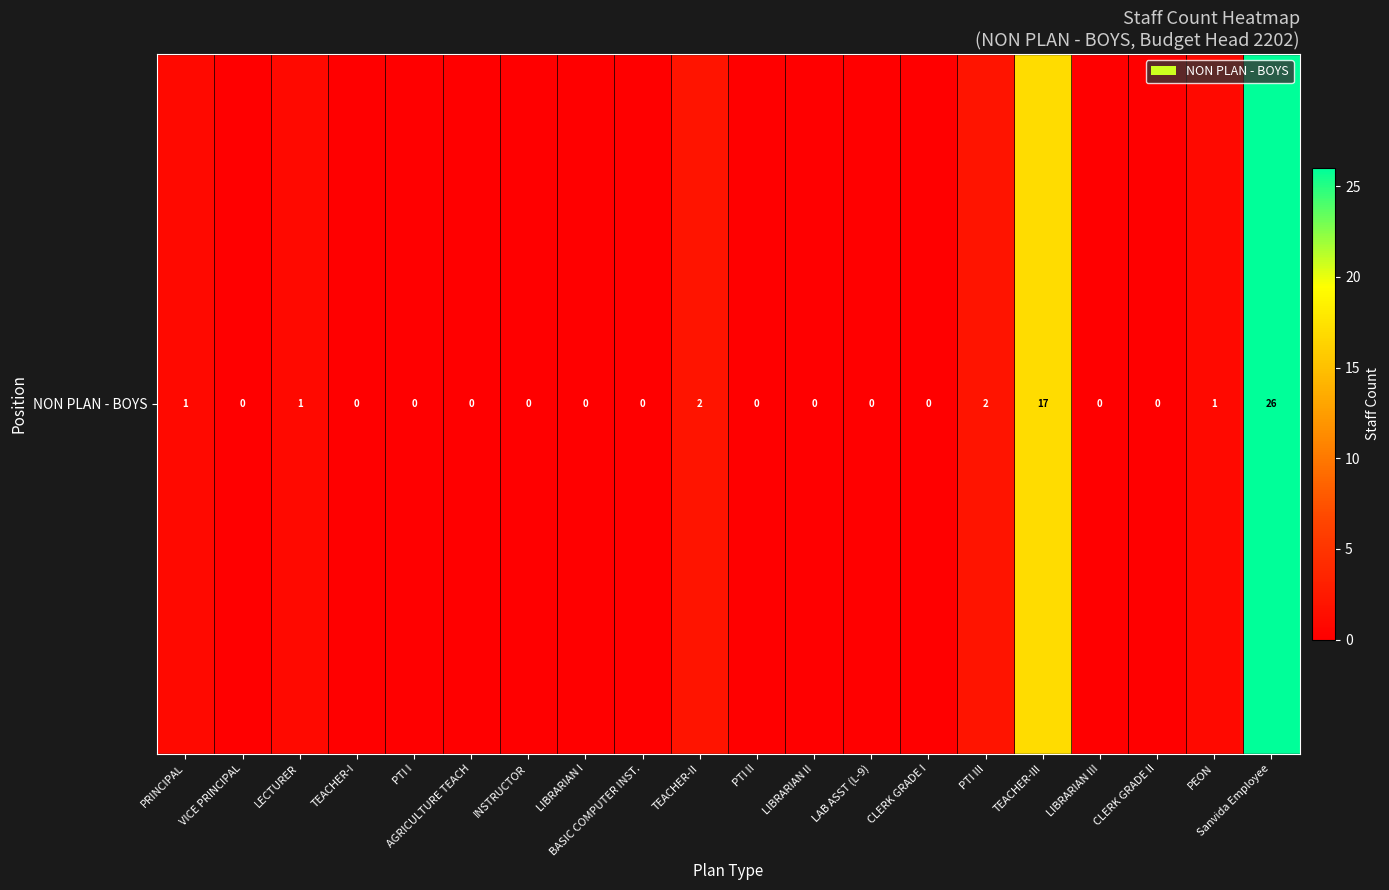

What is the sum of all values?

50